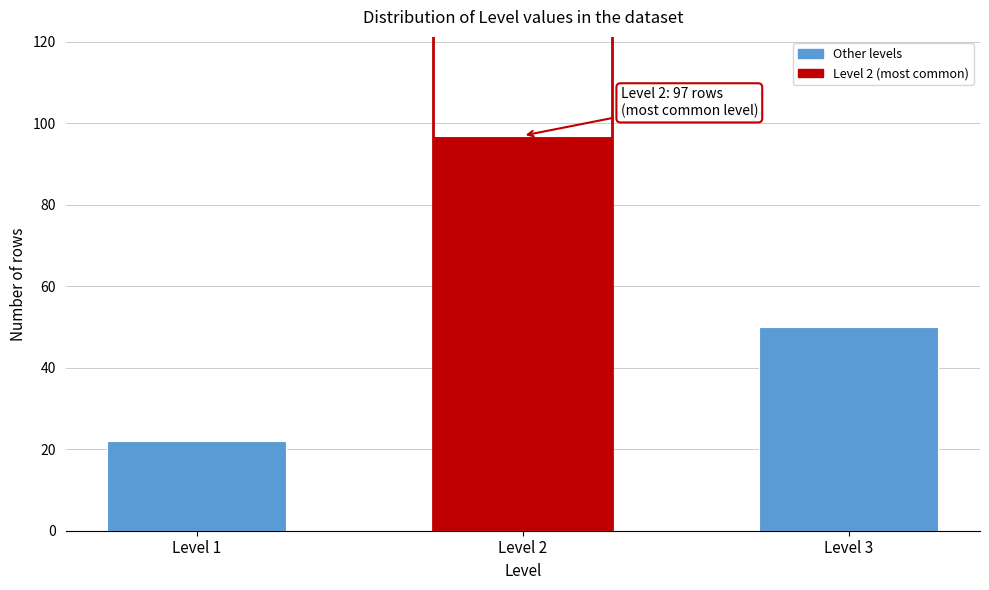

Reading right to left, extract all data points from this chart.

50	97	22